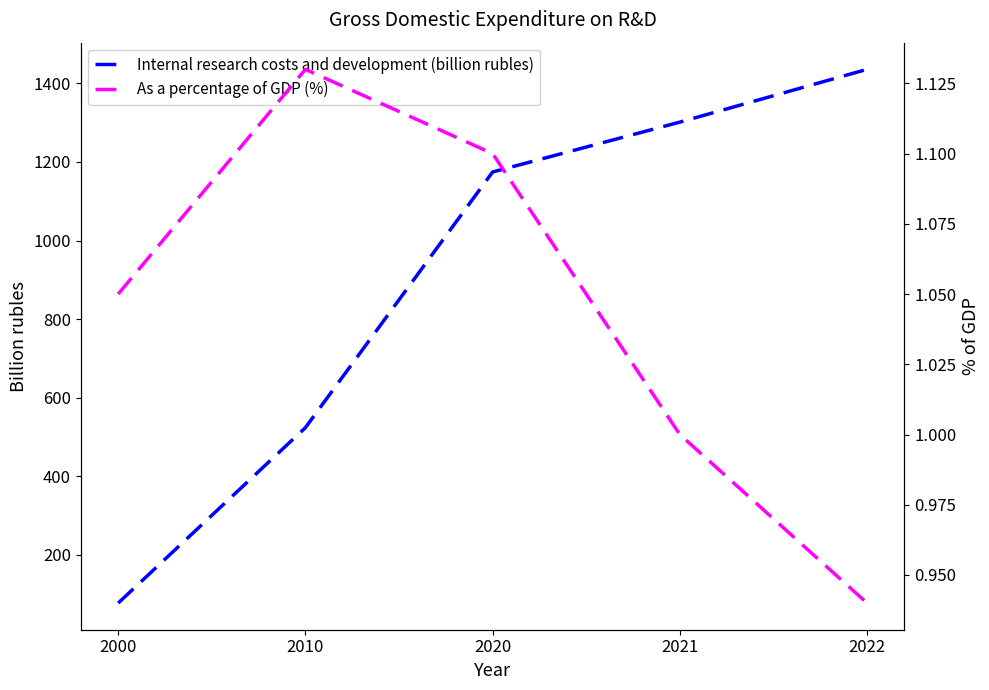

What is the total value across all series at 2020?

1175.6